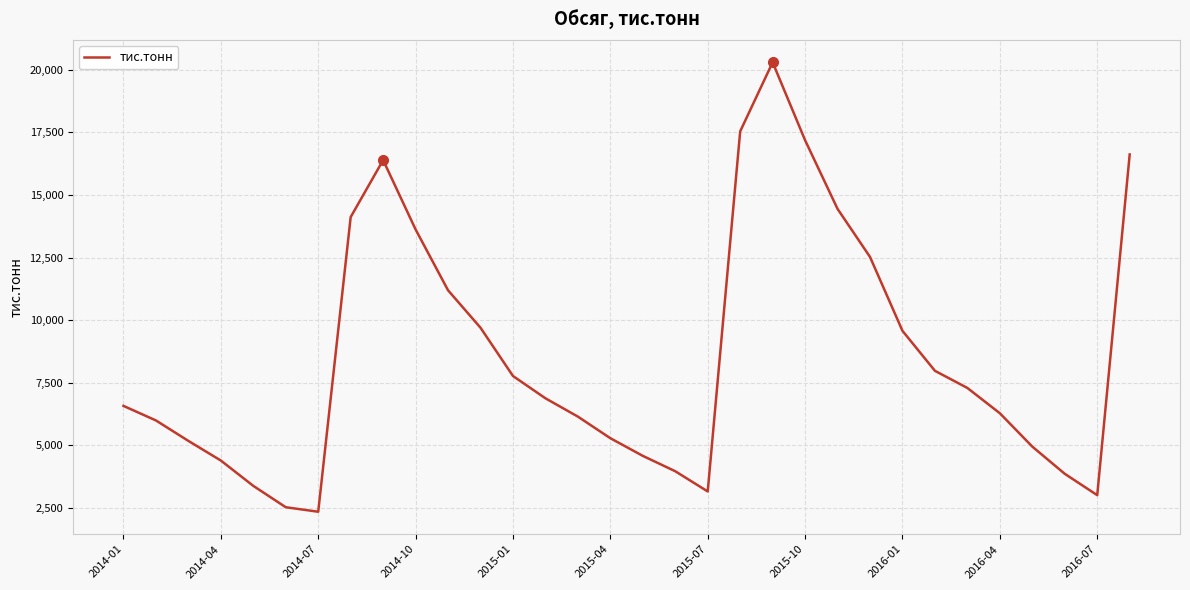

What is the smallest value displayed?

2352.0